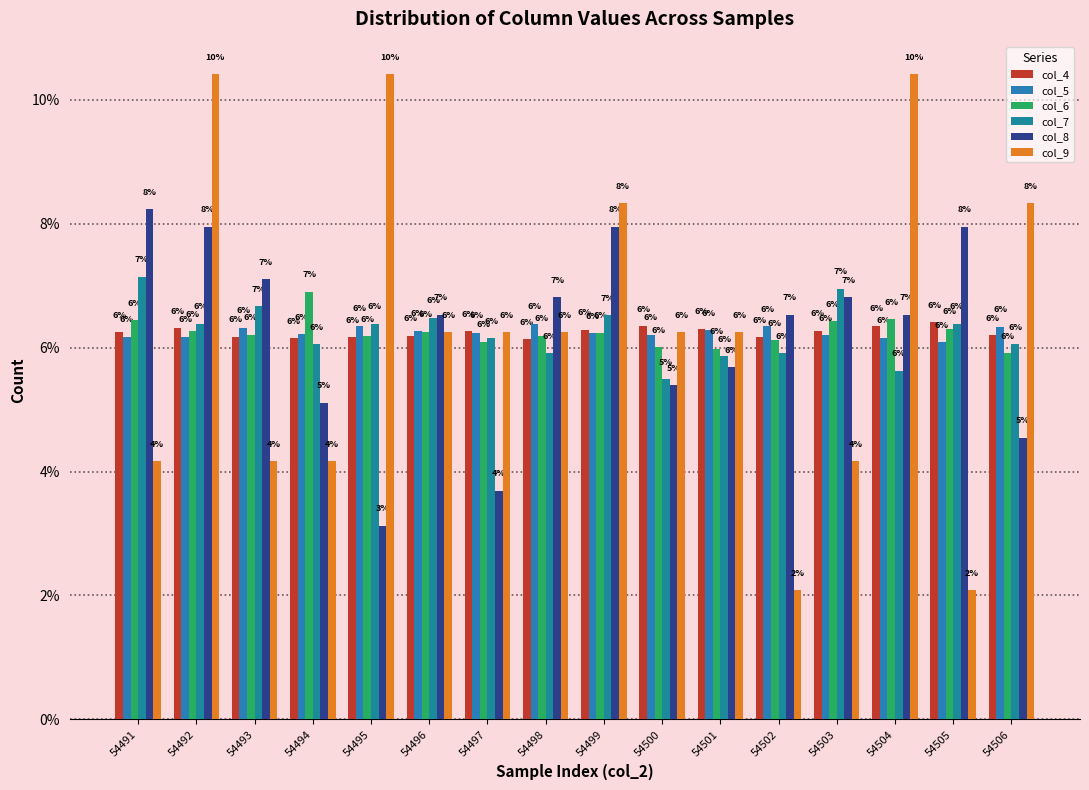

Is the value of col_4 at 54502 greater than the value of col_5 at 54502?

No